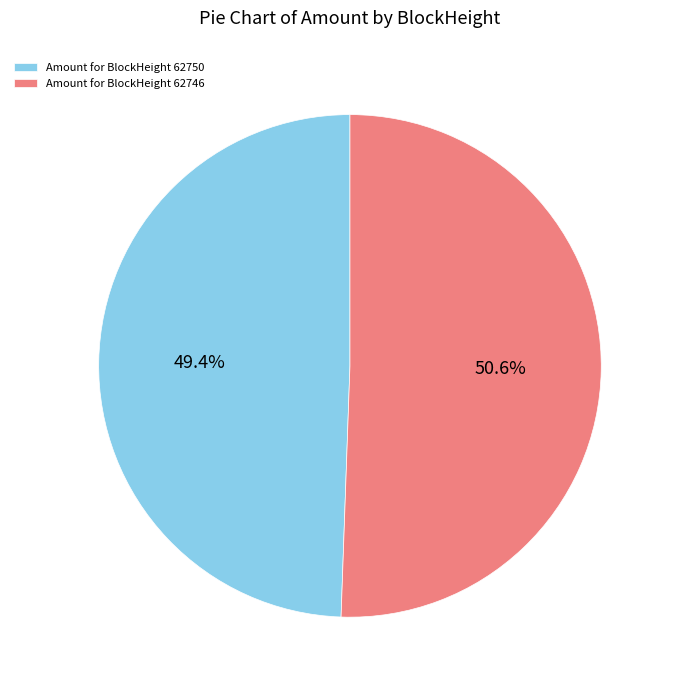

Is there any slice that represents more than half of the pie?

Yes